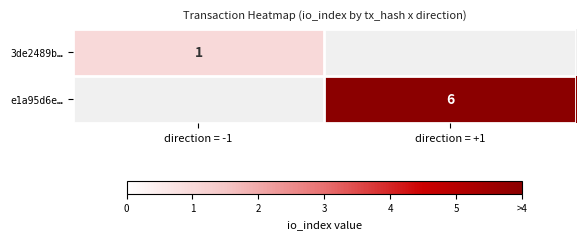

True or false: e1a95d6e… has a value of 1.2 at direction = +1.

False